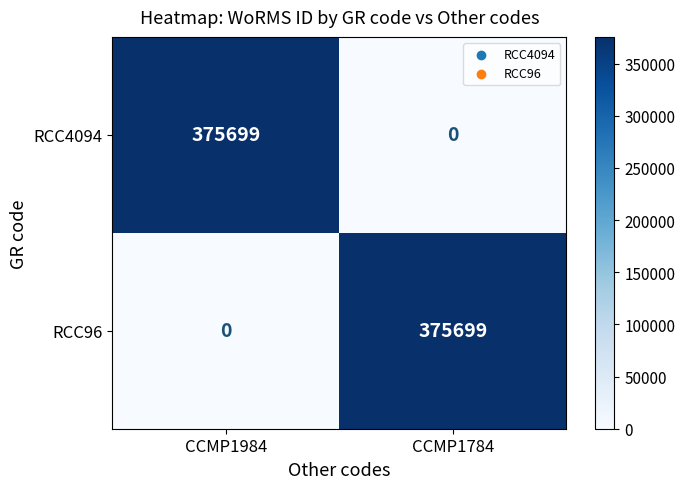

List the labels in order of RCC4094 value, largest first.

CCMP1984, CCMP1784